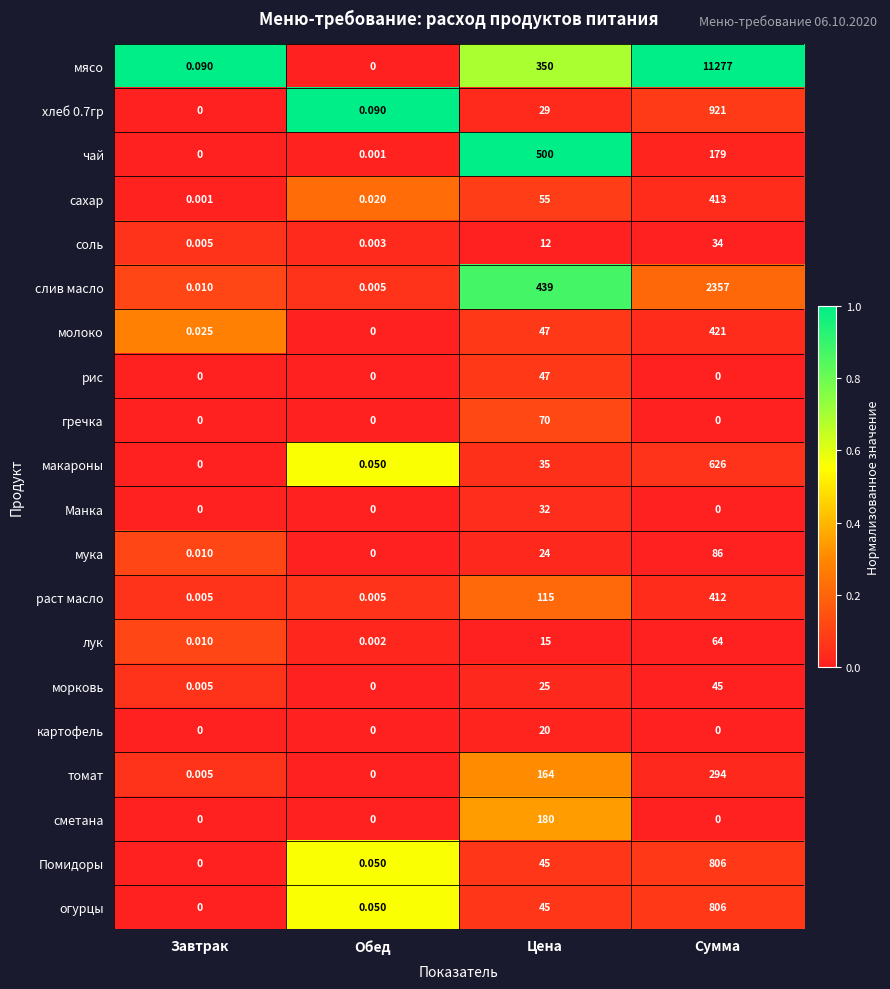

Which label corresponds to the largest value in the chart?

Сумма